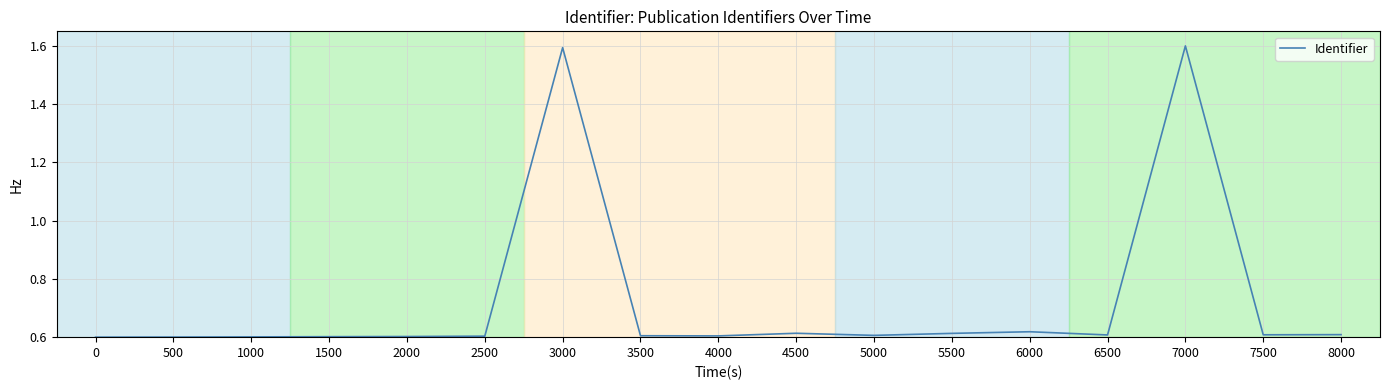

The value at 4000 is 0.6. True or false?

True